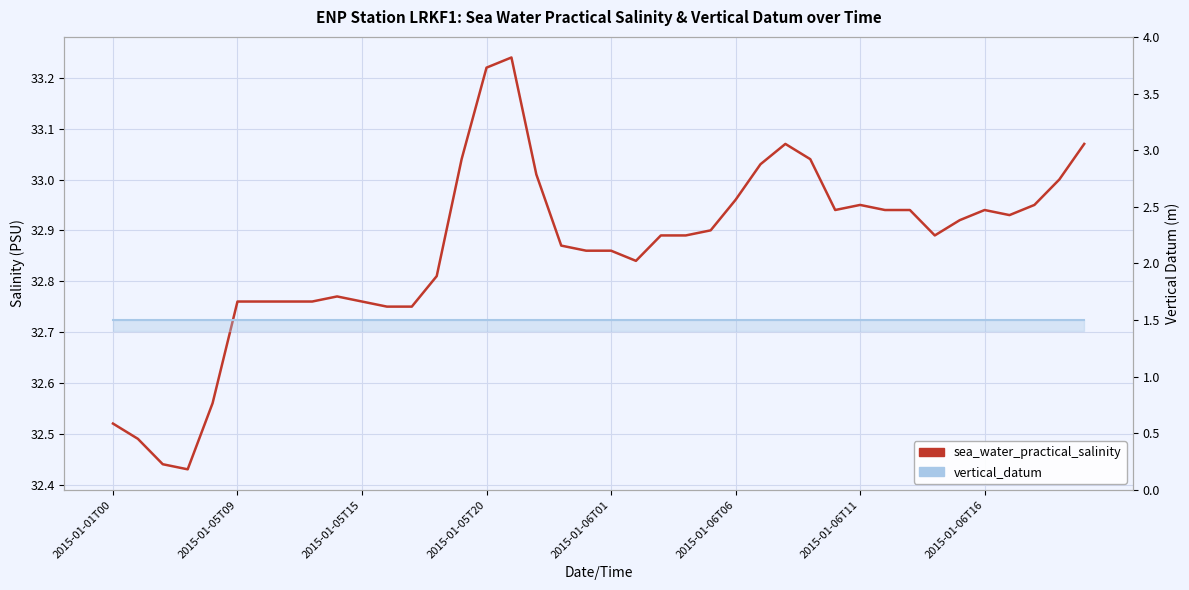

True or false: sea_water_practical_salinity and vertical_datum intersect in this chart.

False